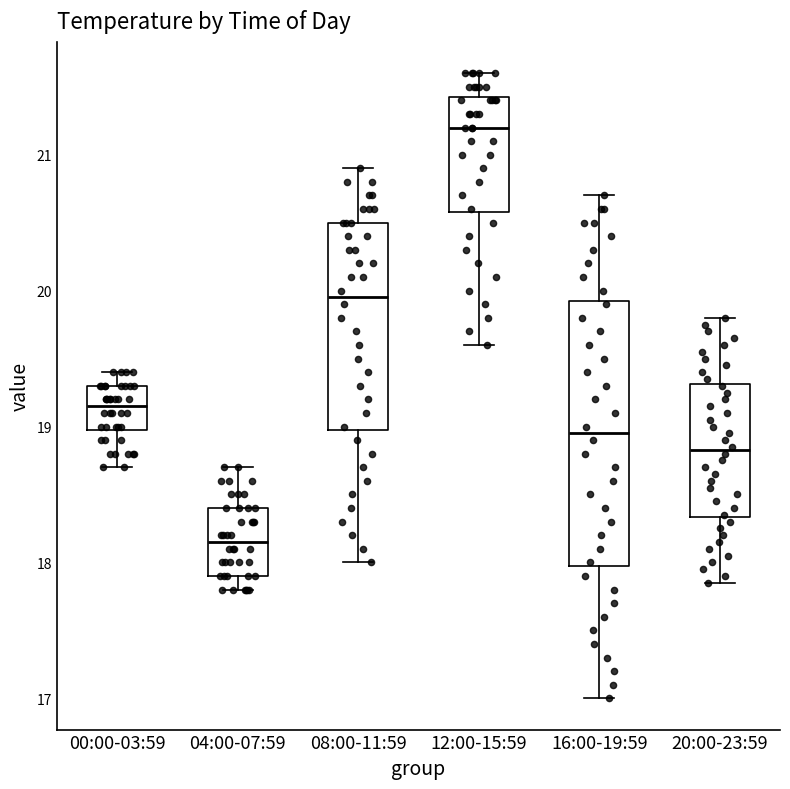

Comparing the boxes themselves (not the whiskers), which one is the tallest?

16:00-19:59